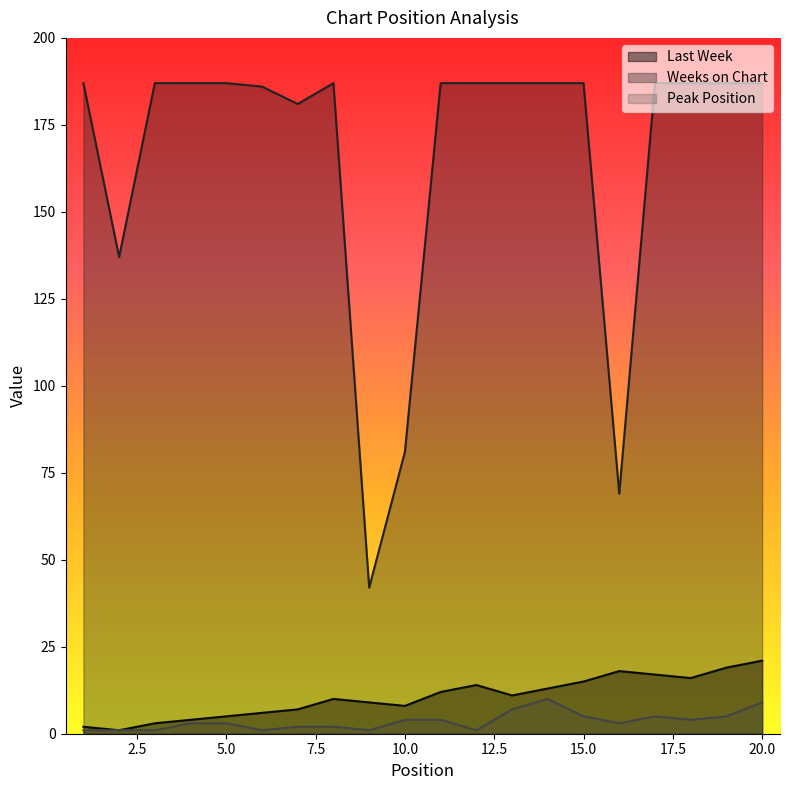

What is the difference between the Peak Position values at 10 and 6?

3